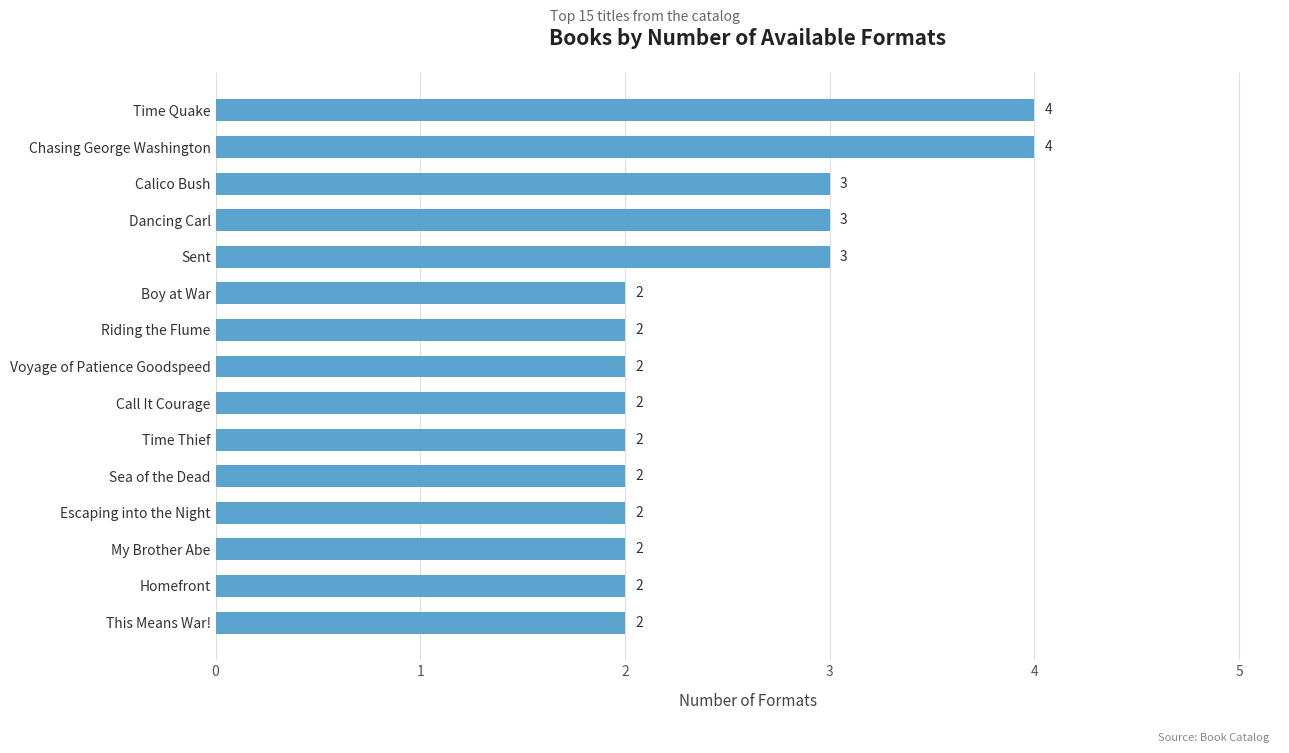

What is the average value?

2